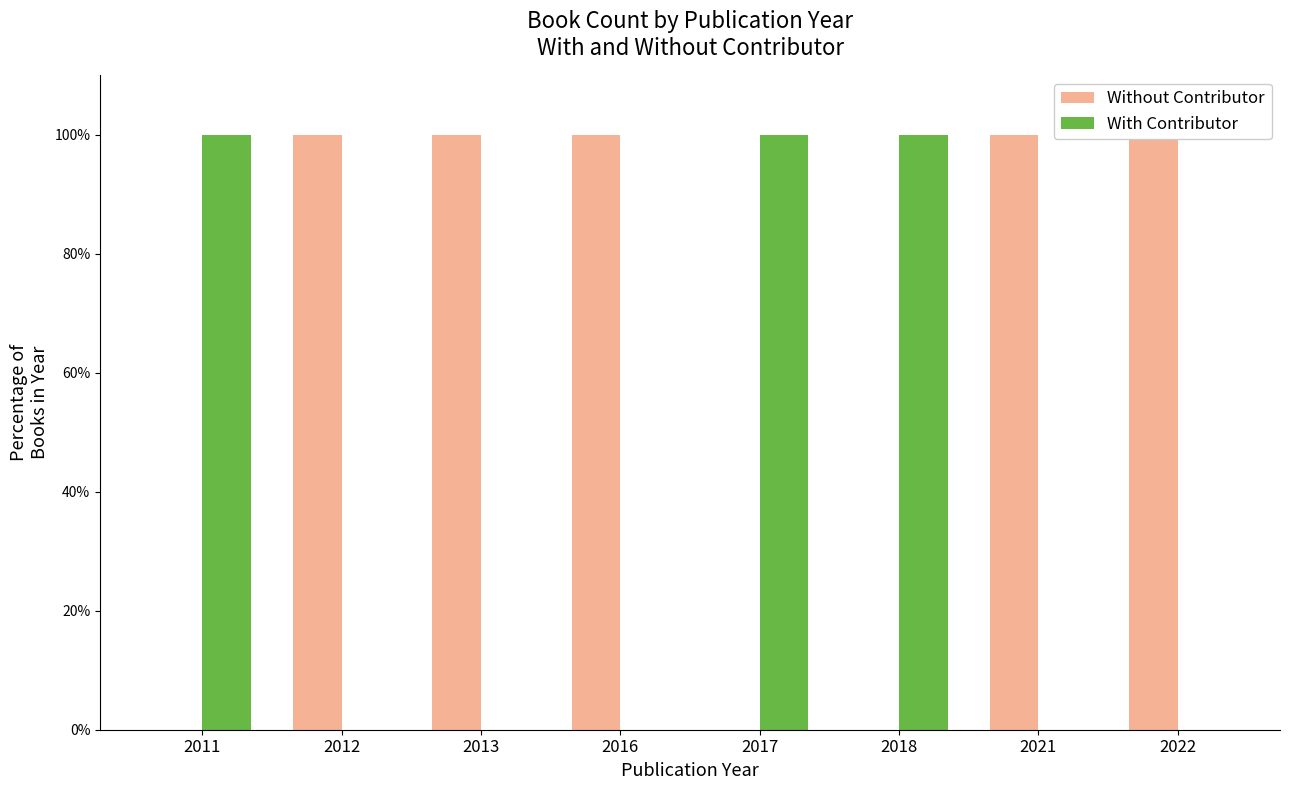

What are all the series names shown in the legend?

Without Contributor, With Contributor